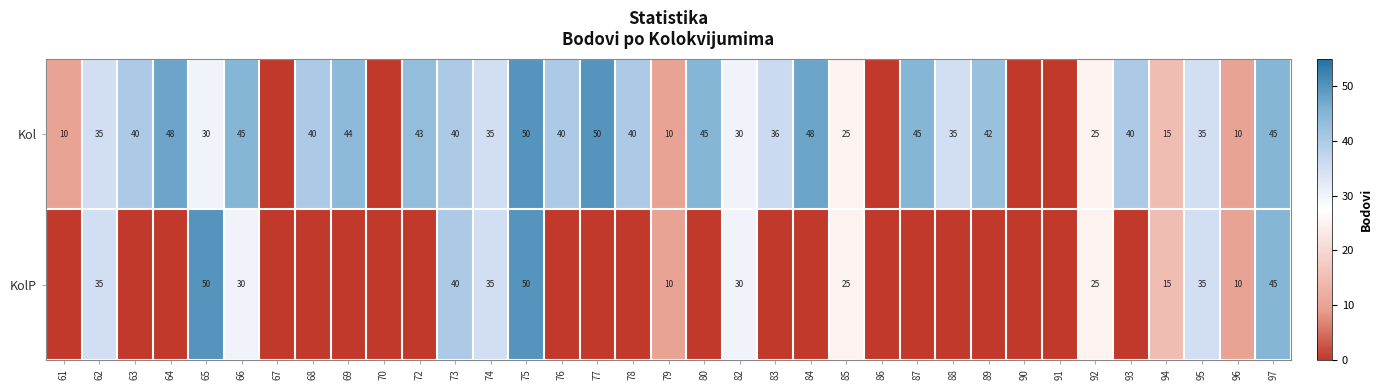

What is the difference between the Kol values at 66 and 89?

3